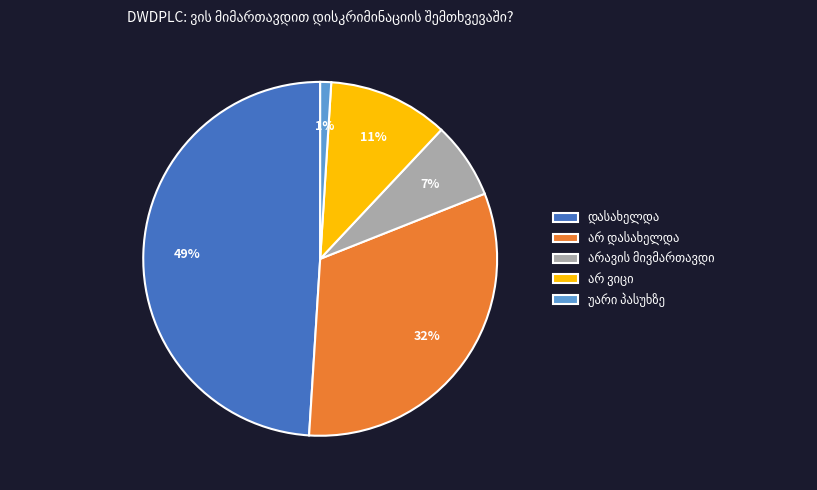

Does any single category account for the majority?

No